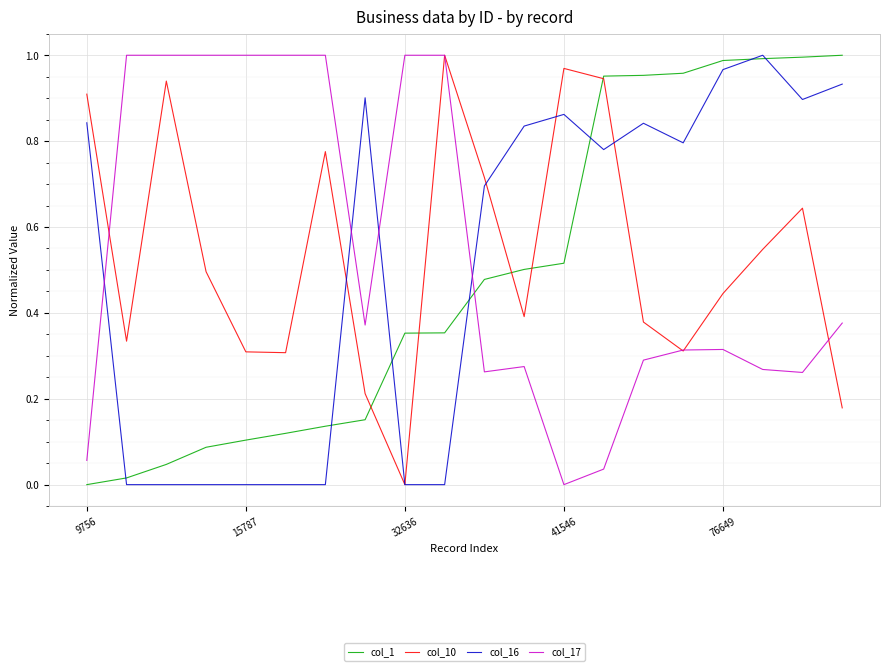

True or false: col_17 and col_1 intersect in this chart.

True